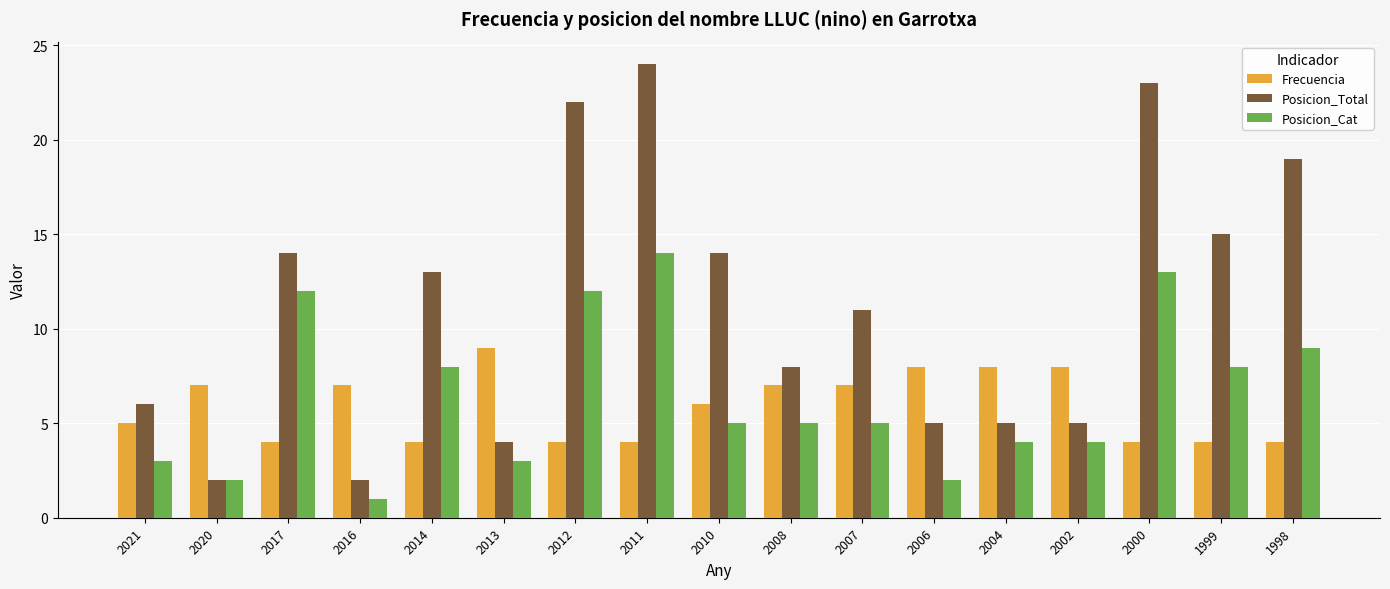

Is it true that Posicion_Cat equals 3 at 2007?

False